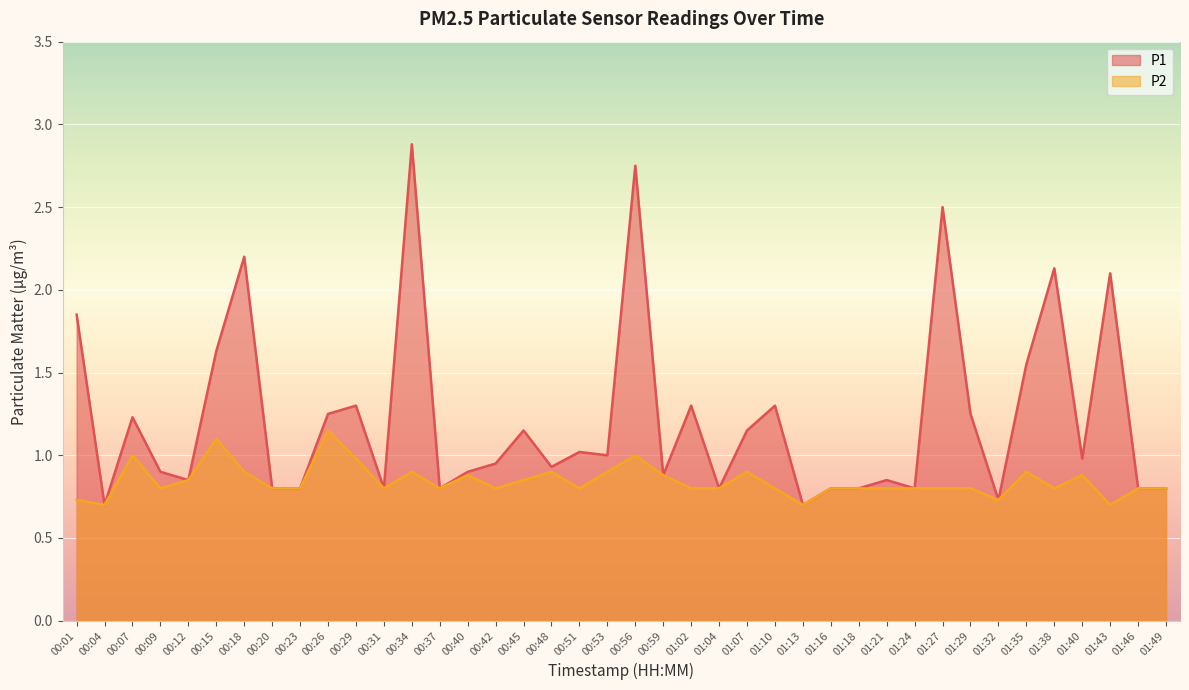

At how many categories does at least one series exceed 1?

18